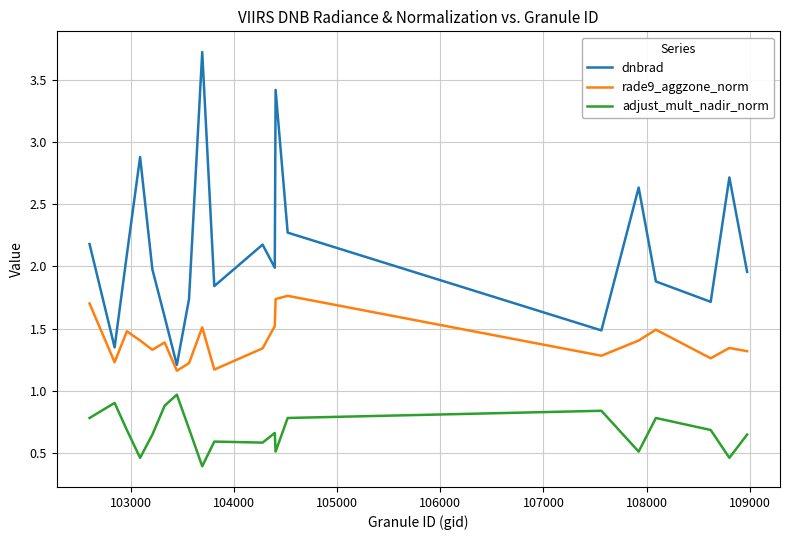

Which series has the largest total across all categories?

dnbrad